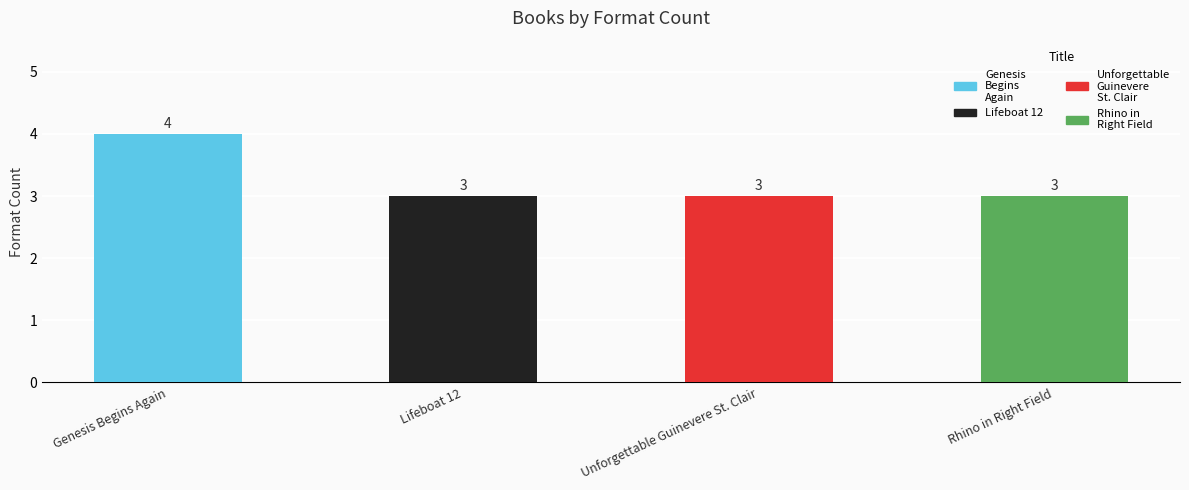

True or false: the data shows 3 at Lifeboat 12.

True